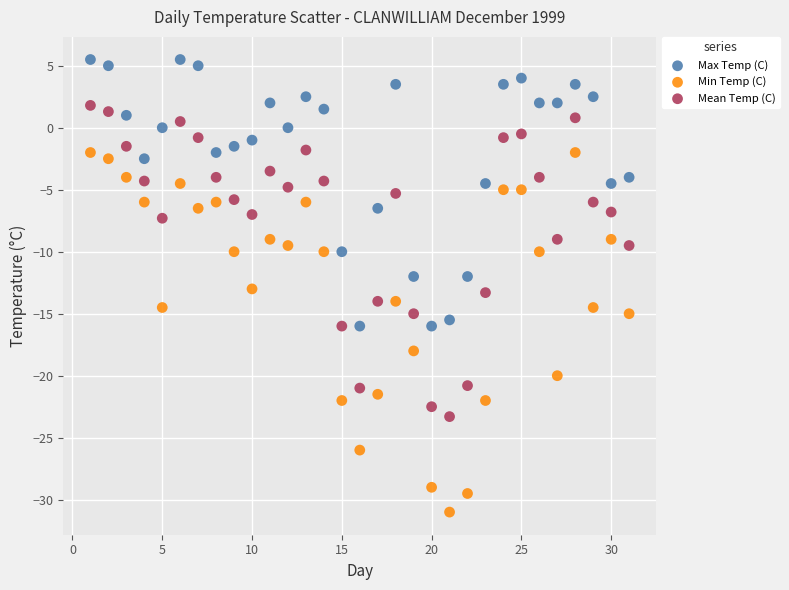

Which series reaches the minimum Y coordinate?

Min Temp (C)